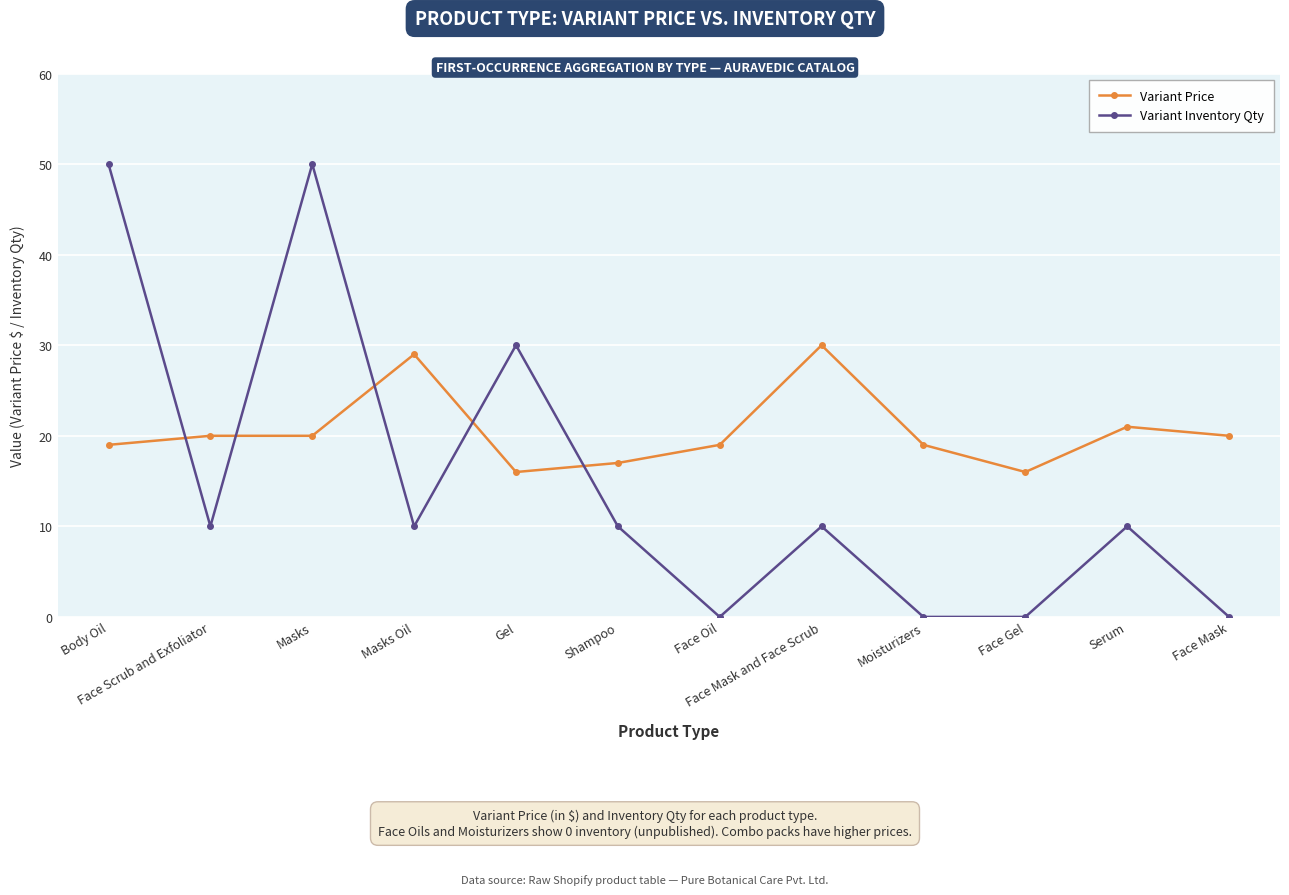

What is the label of the 2nd point from the right?

Serum